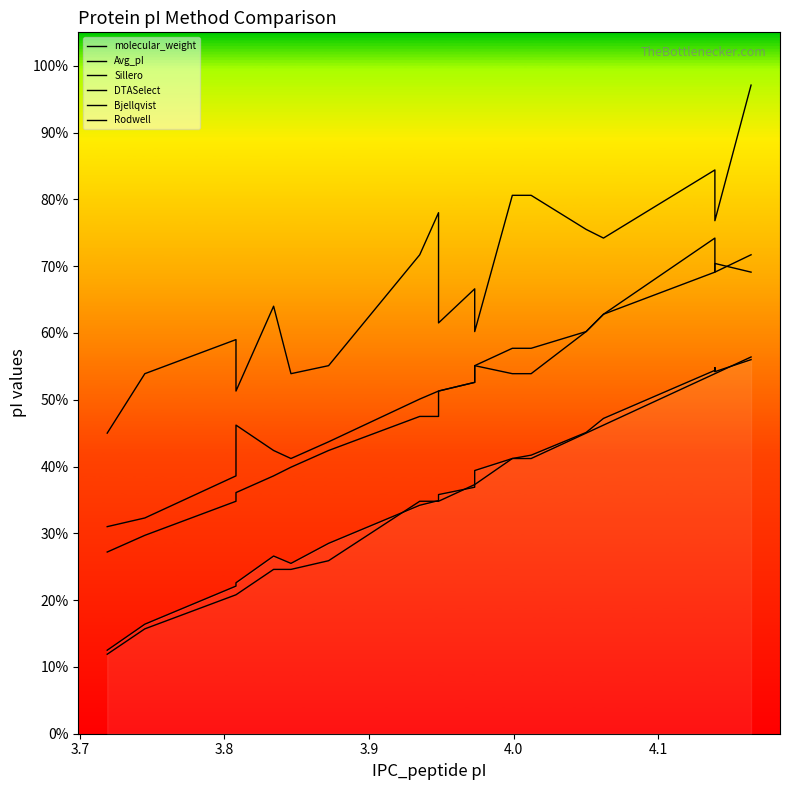

True or false: molecular_weight and DTASelect cross at least once.

False